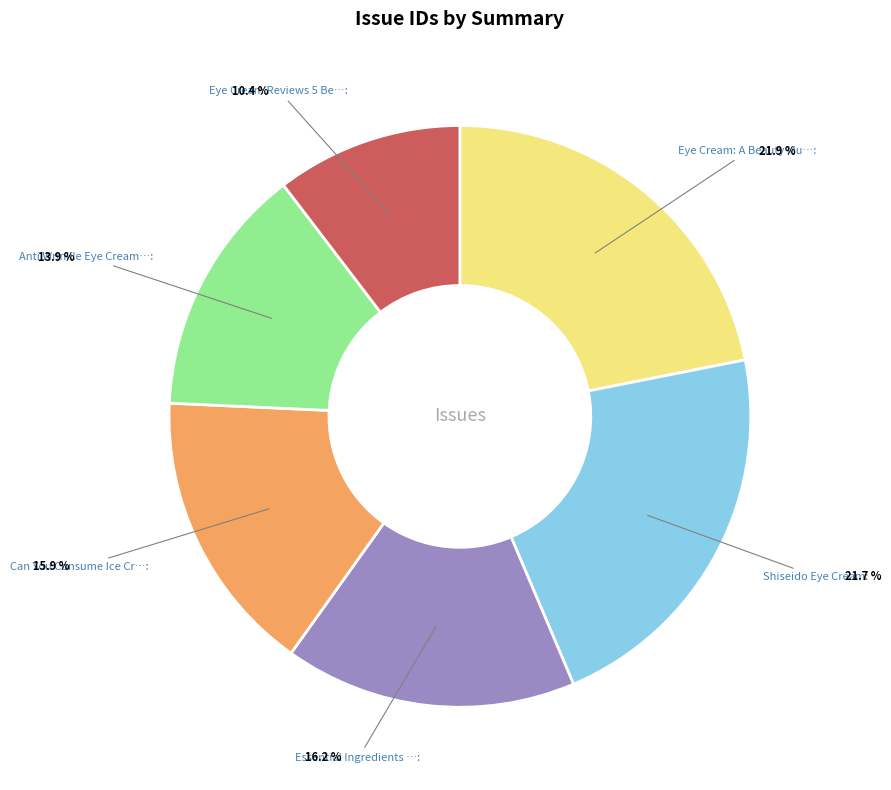

Does any single category account for the majority?

No